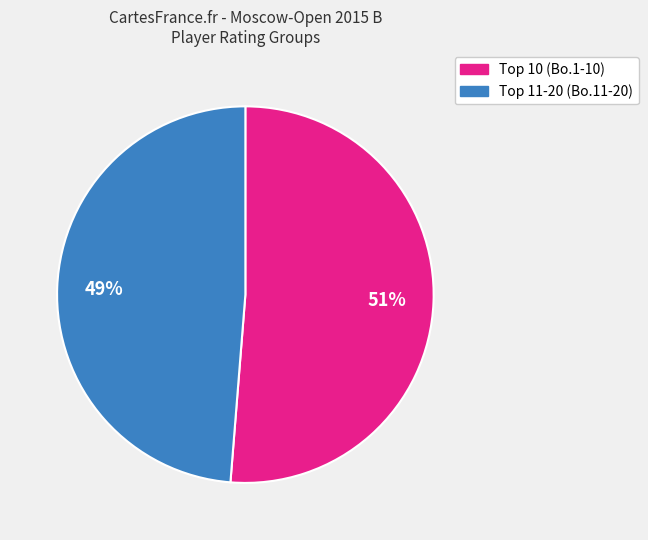

Is there a majority slice in this chart?

Yes